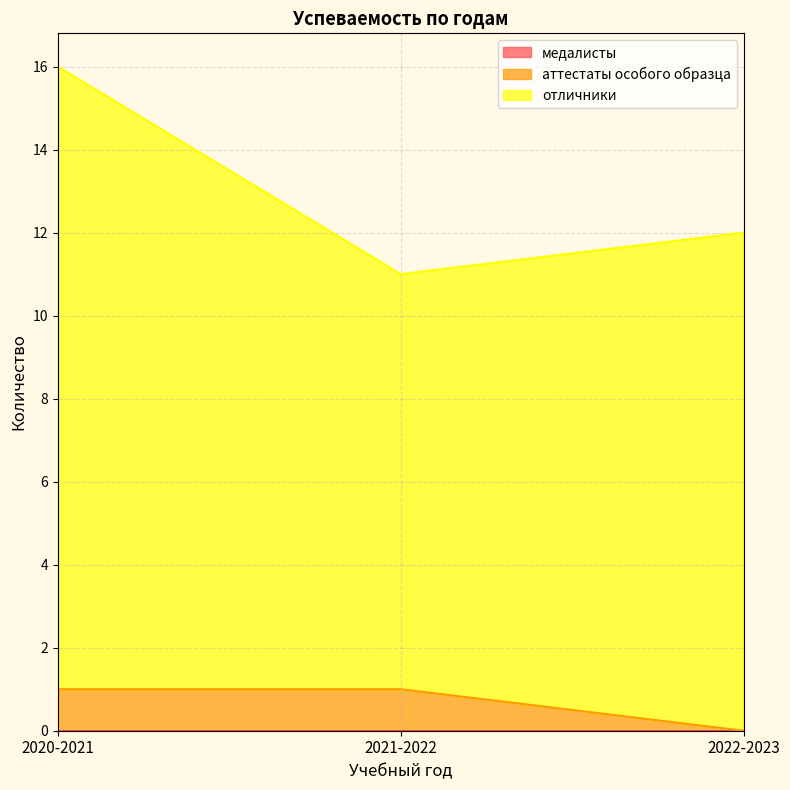

At which category is the sum across all series the highest?

2020-2021